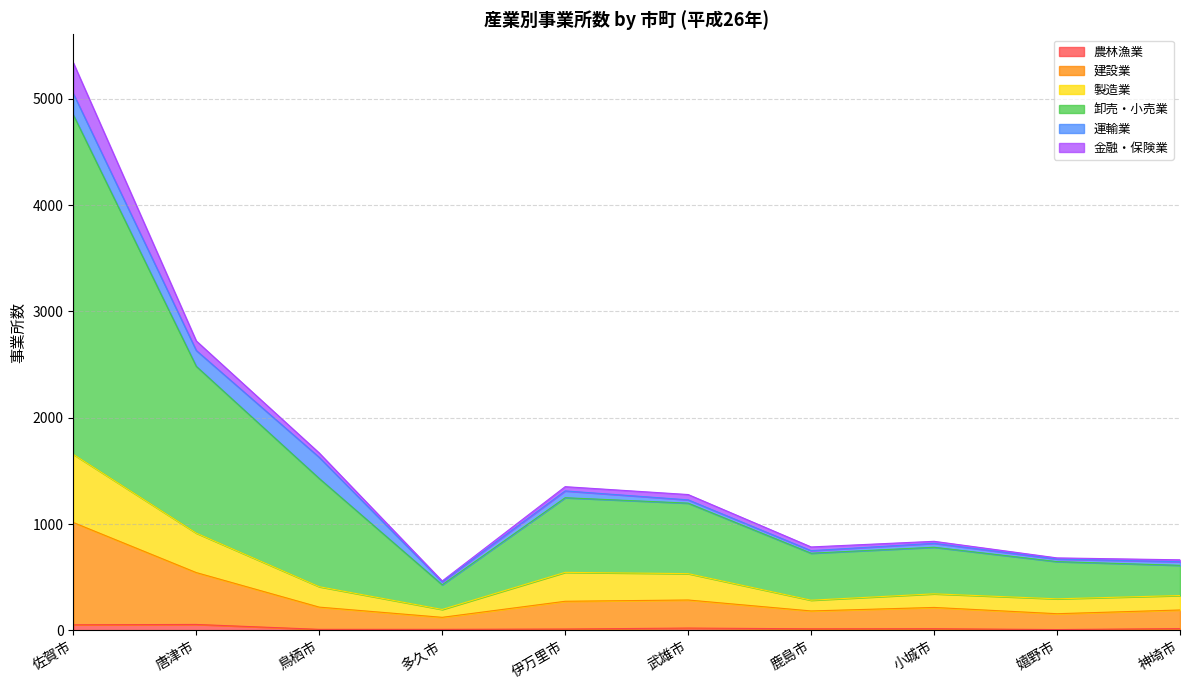

At which category is the sum across all series the highest?

佐賀市